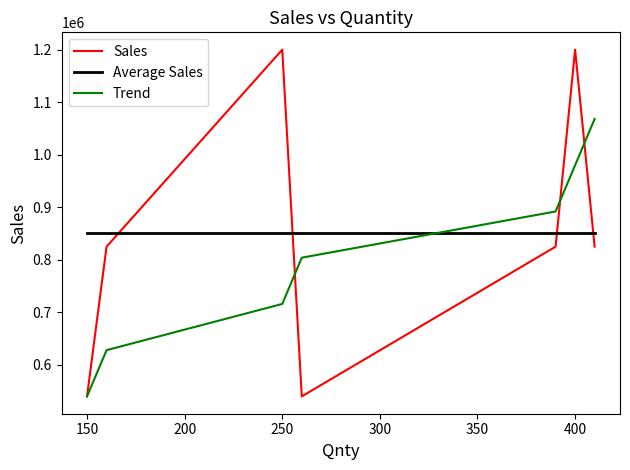

How many times do Average Sales and Sales cross each other?

4